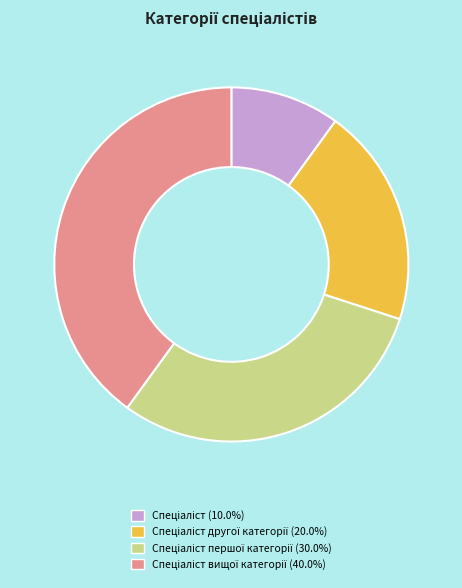

Is there a majority slice in this chart?

No